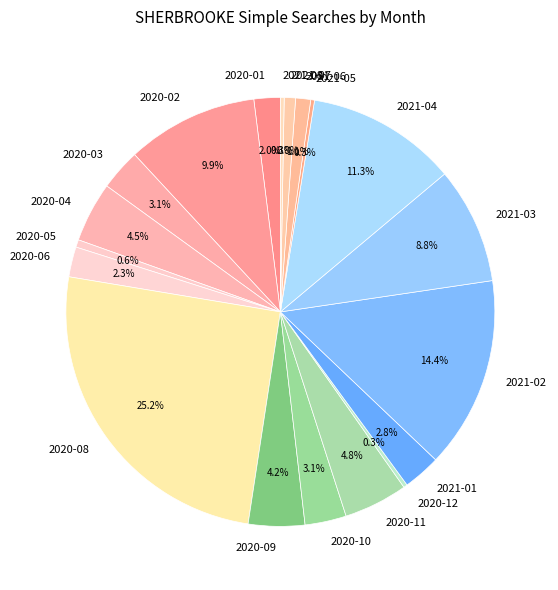

Is there a majority slice in this chart?

No